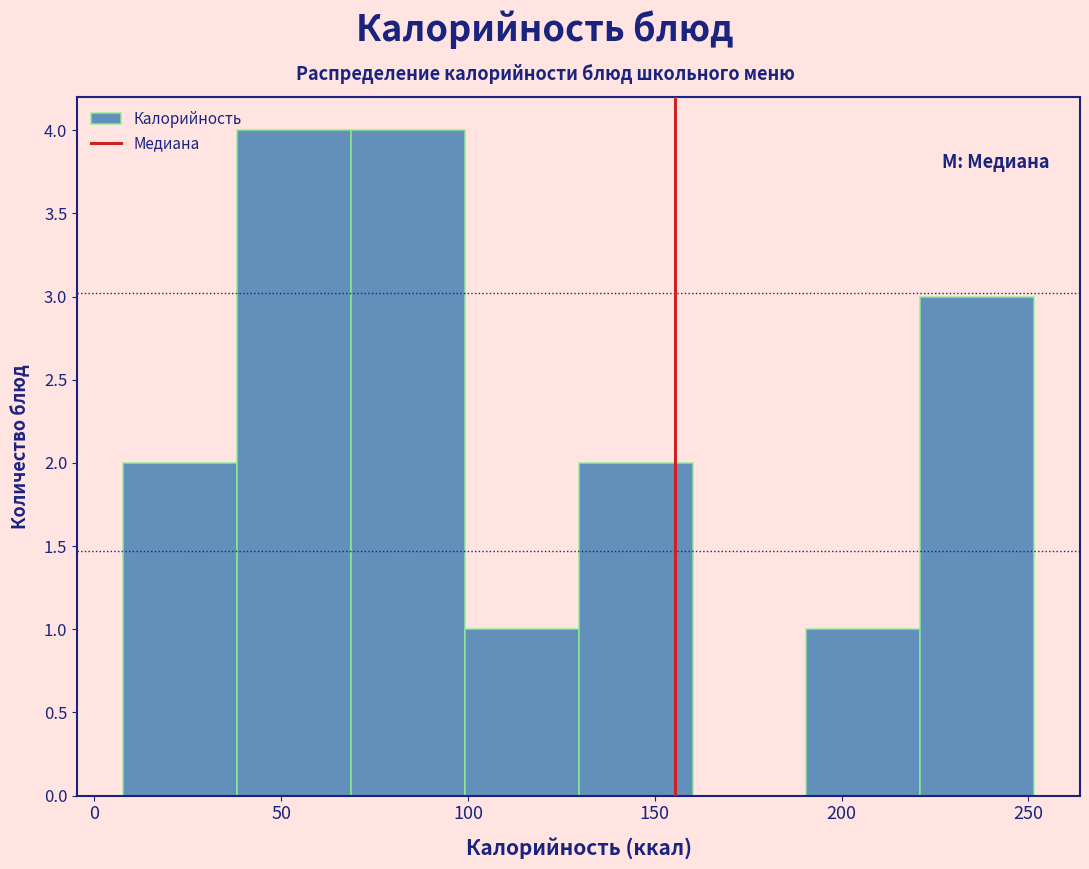

How tall is the bar that spans 40 to 70 on the x-axis? Neither the bar edges nor the heights are printed on the chart, so give them approximately, as read against the axes.

4